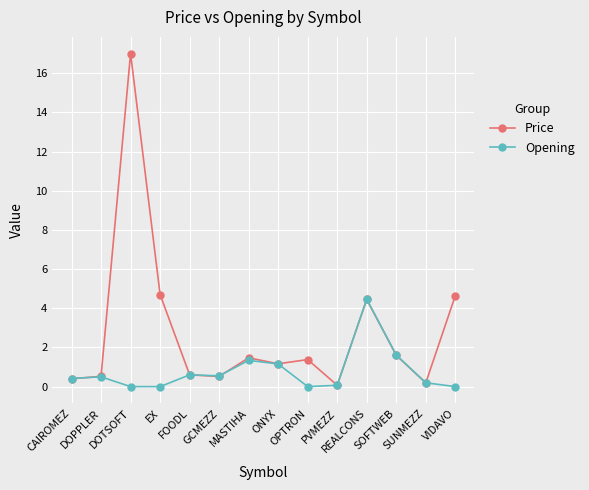

What is the greatest value displayed?

17.0